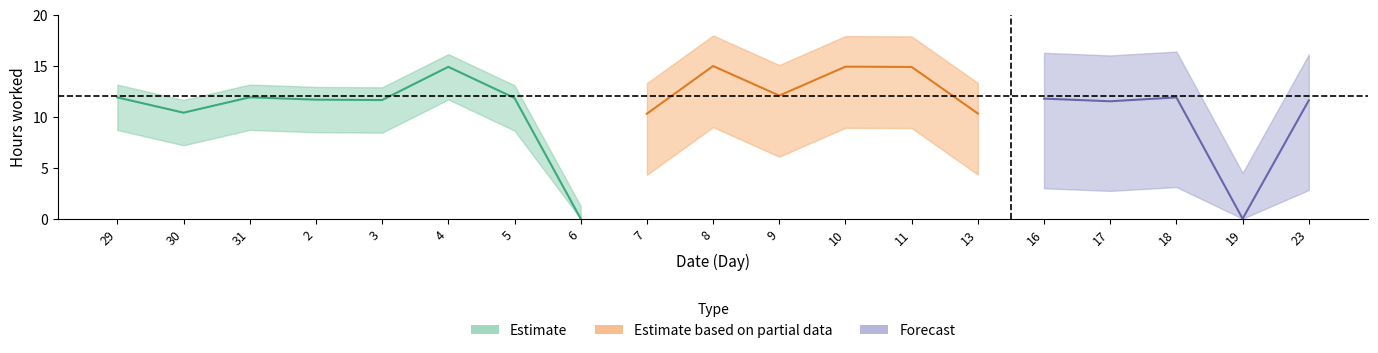

What is the label of the 1st point from the right?

23